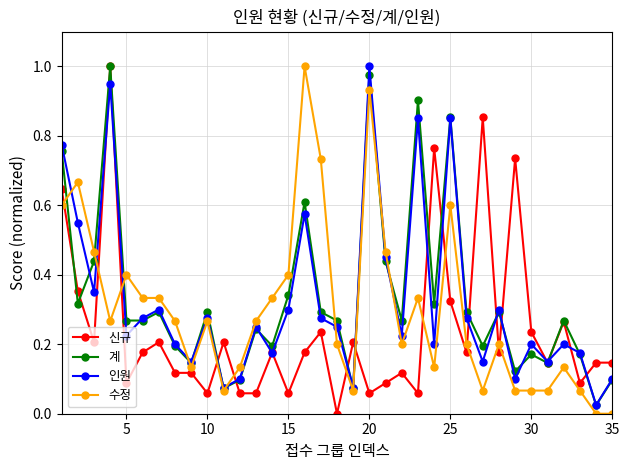

After their last crossing, which series has the higher values: 수정 or 신규?

신규